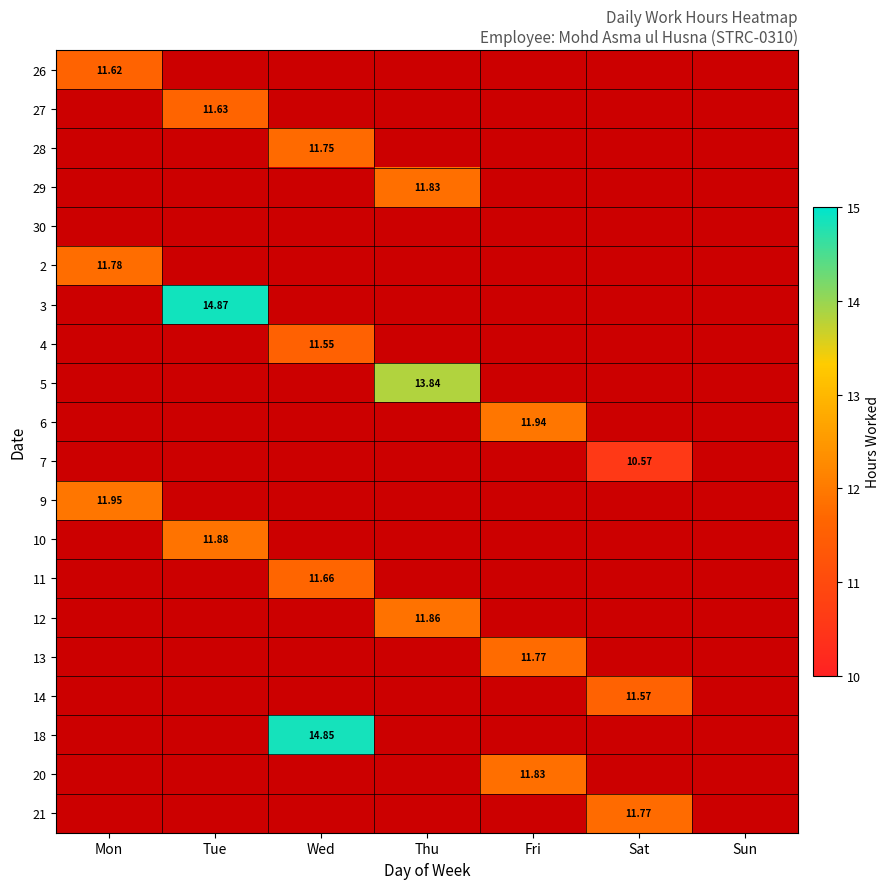

Where does the 29 series first go above 11?

Thu